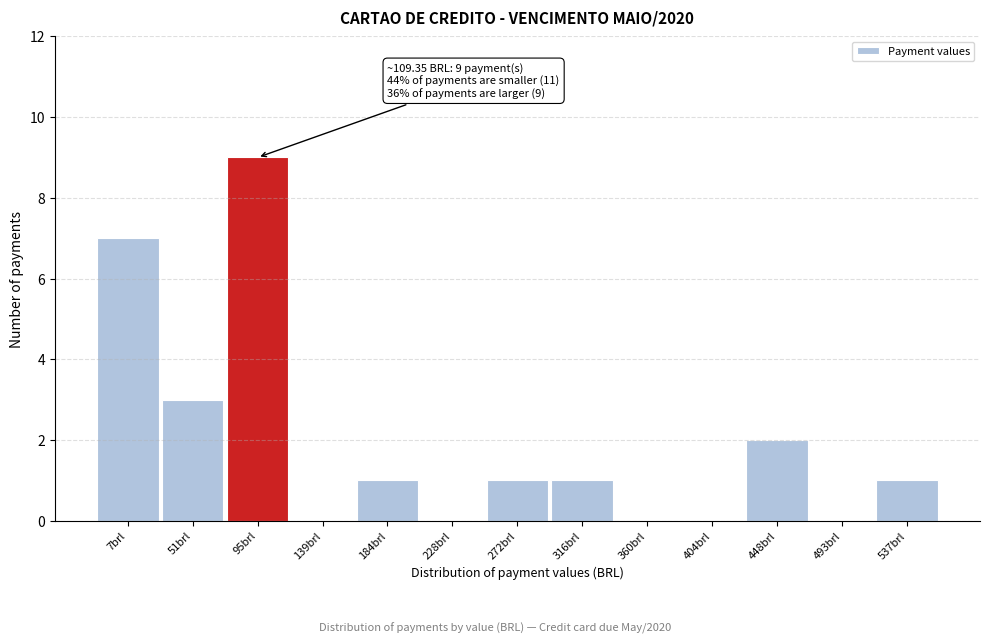

Reading left to right, list all the values displayed in this chart.

7brl=7	51brl=3	95brl=9	139brl=0	184brl=1	228brl=0	272brl=1	316brl=1	360brl=0	404brl=0	448brl=2	493brl=0	537brl=1